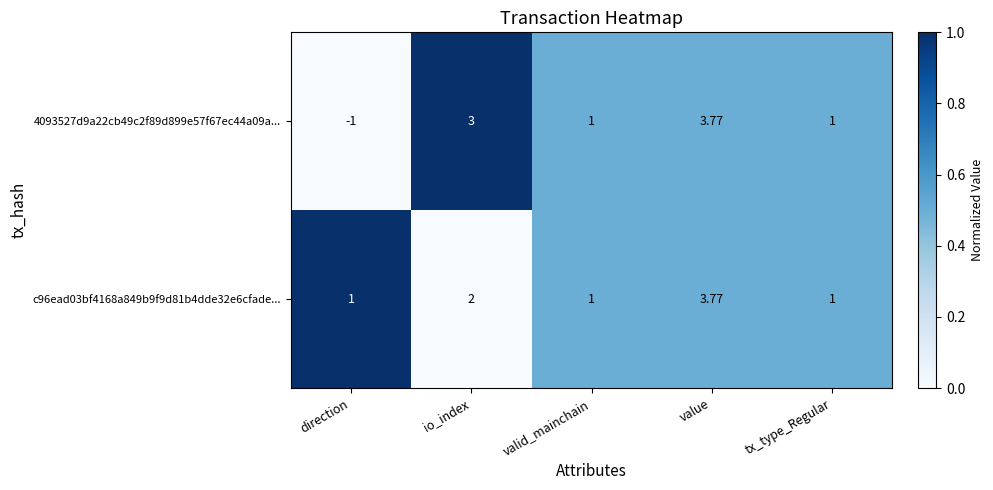

Count the number of categories in the chart.

5